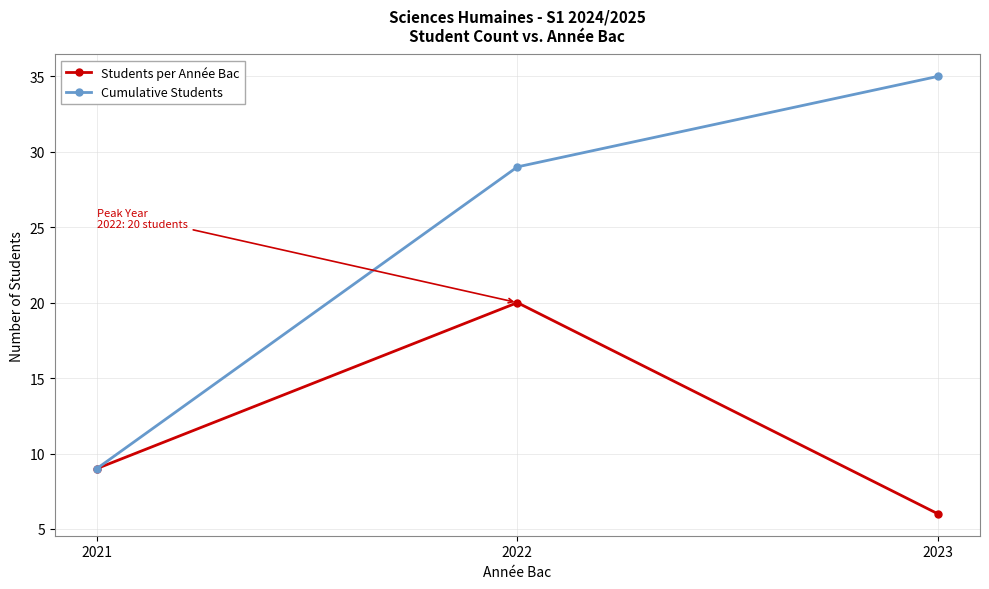

How many distinct data groups are displayed?

2